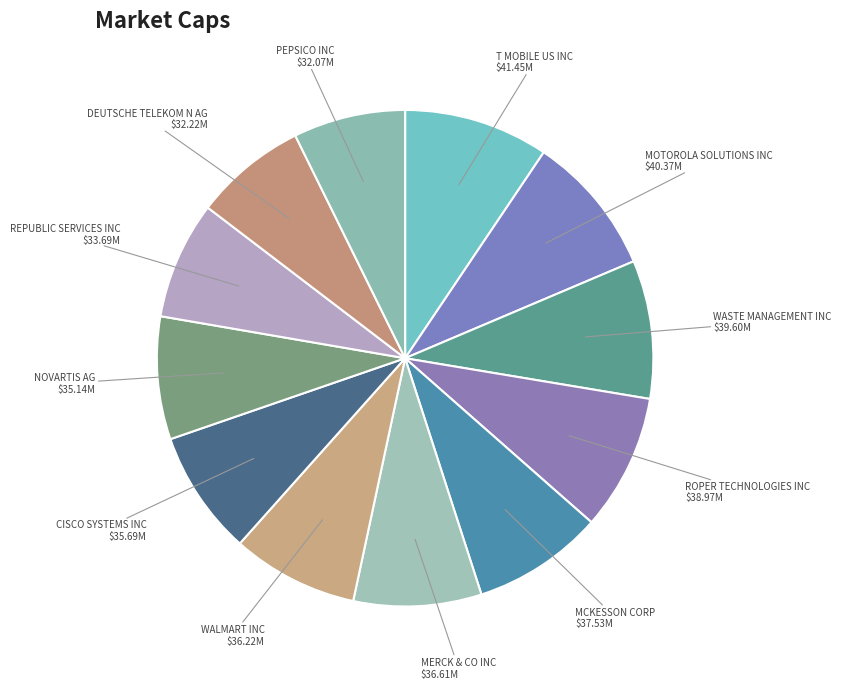

Which category has the smallest portion of the pie?

PEPSICO INC